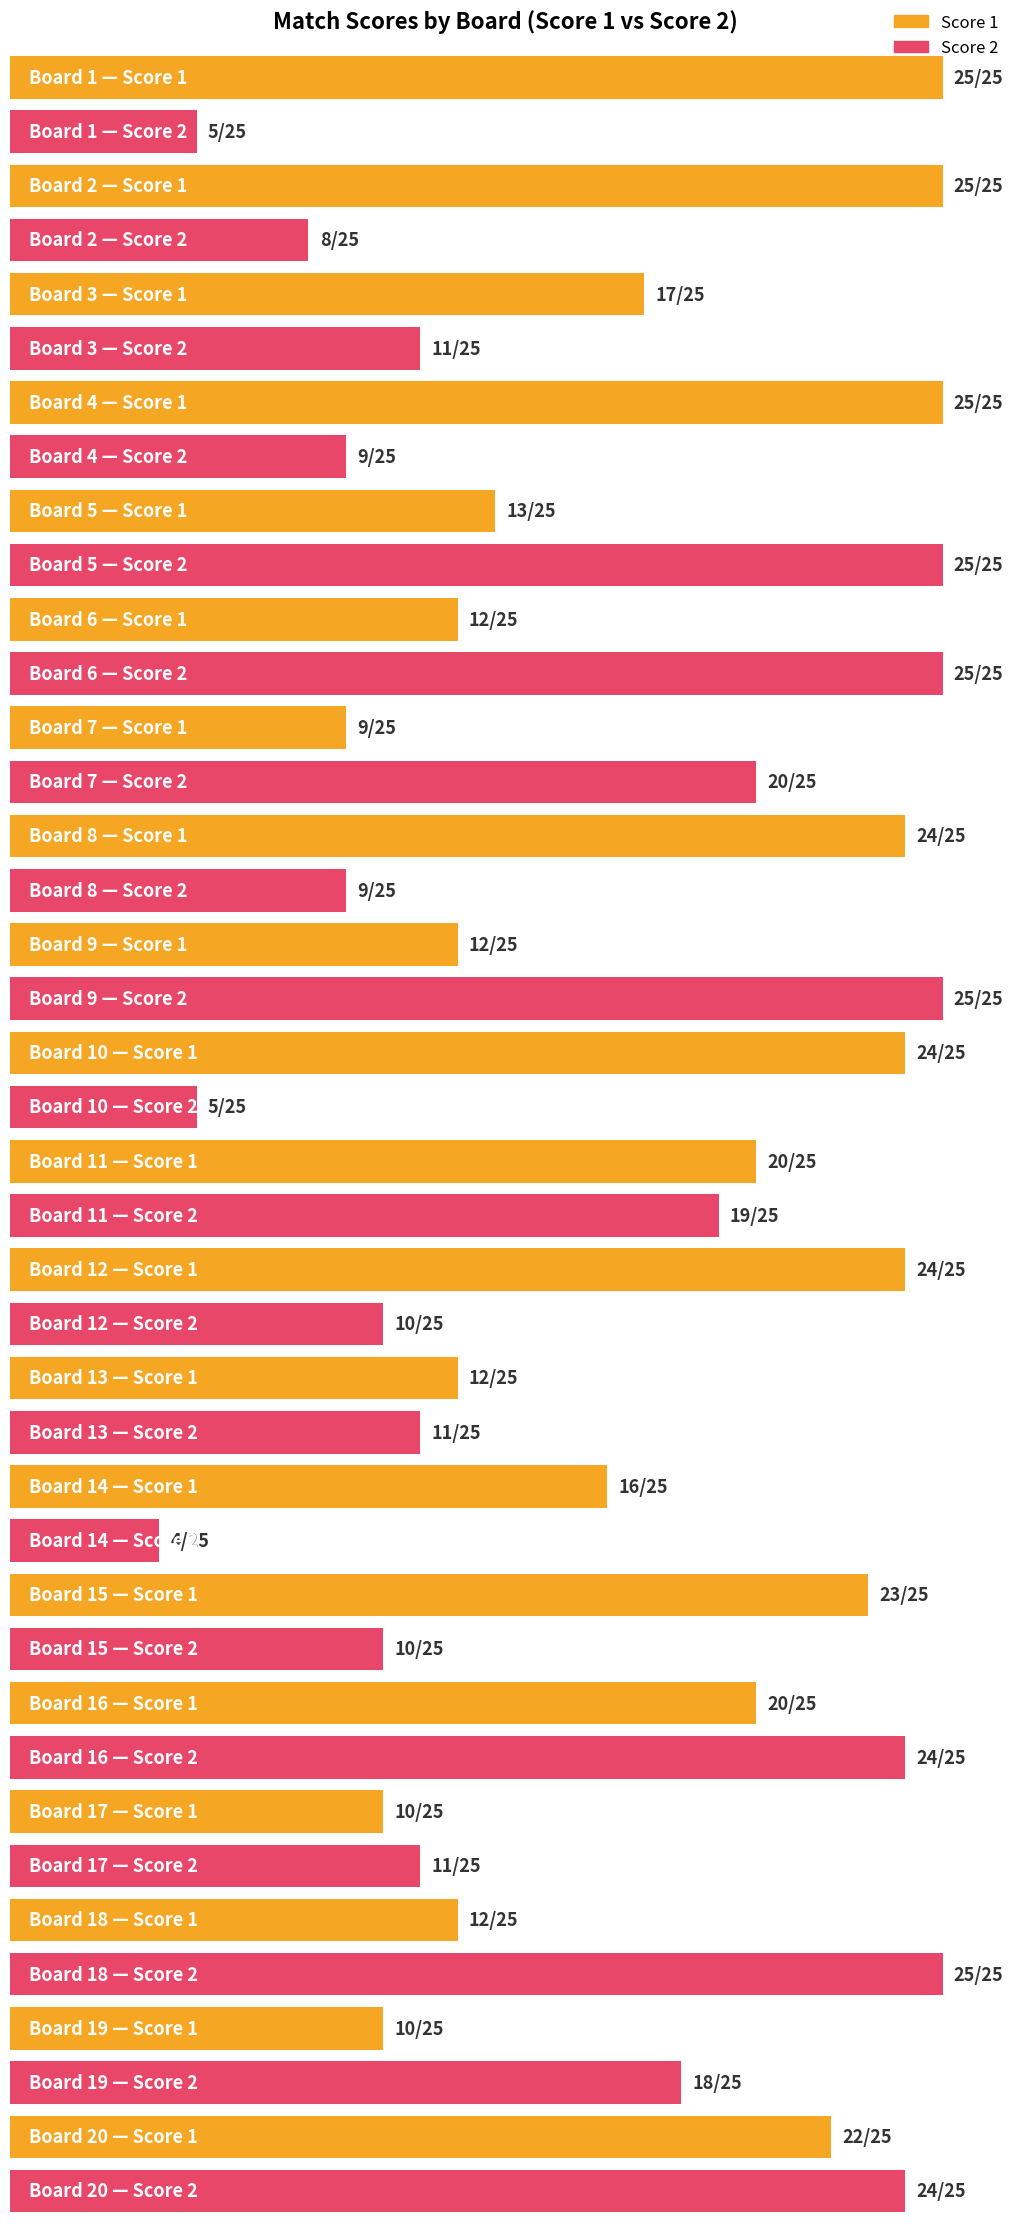

What value does the Score 2 series have at Board 15?

10